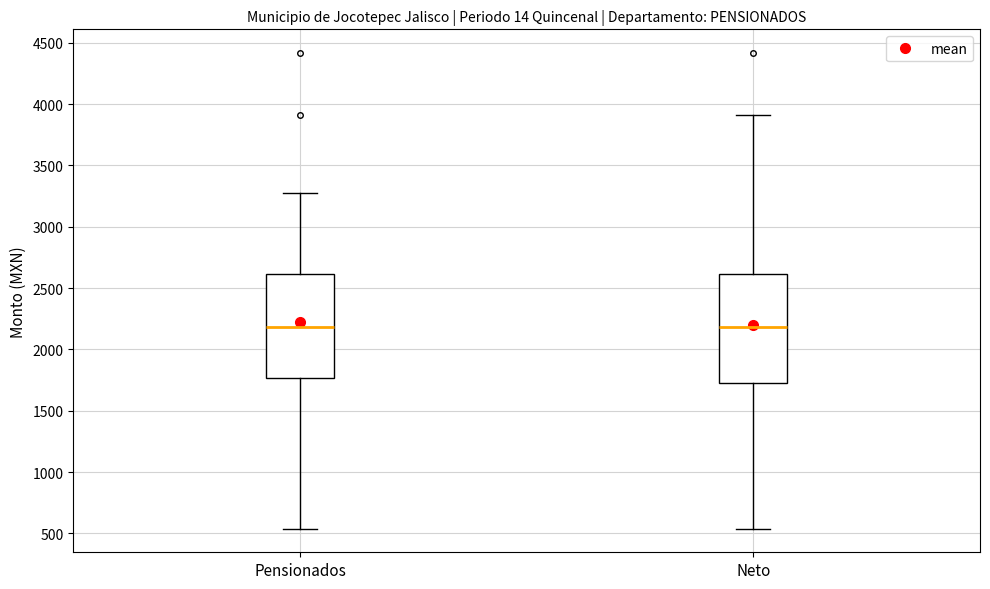

Reading left to right, transcribe this box plot: for each box, give where its median line is, the range the box spans, and where its two whiskers end, as read against the y-axis. The values are not printed on the chart, so give them approximately, as read against the axis.

Pensionados: median 2200, box 1750 to 2600, whiskers 550 to 3250
Neto: median 2200, box 1750 to 2600, whiskers 550 to 3900